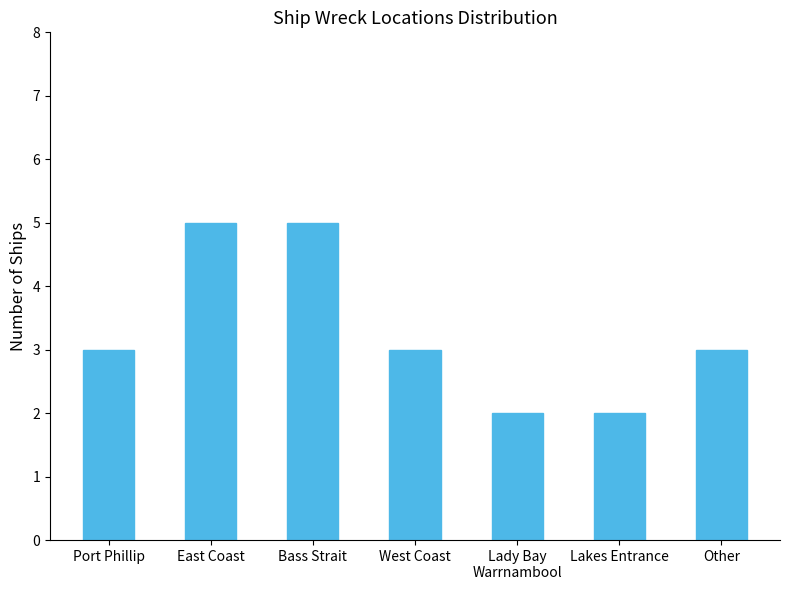

What value does the data have at West Coast?

3